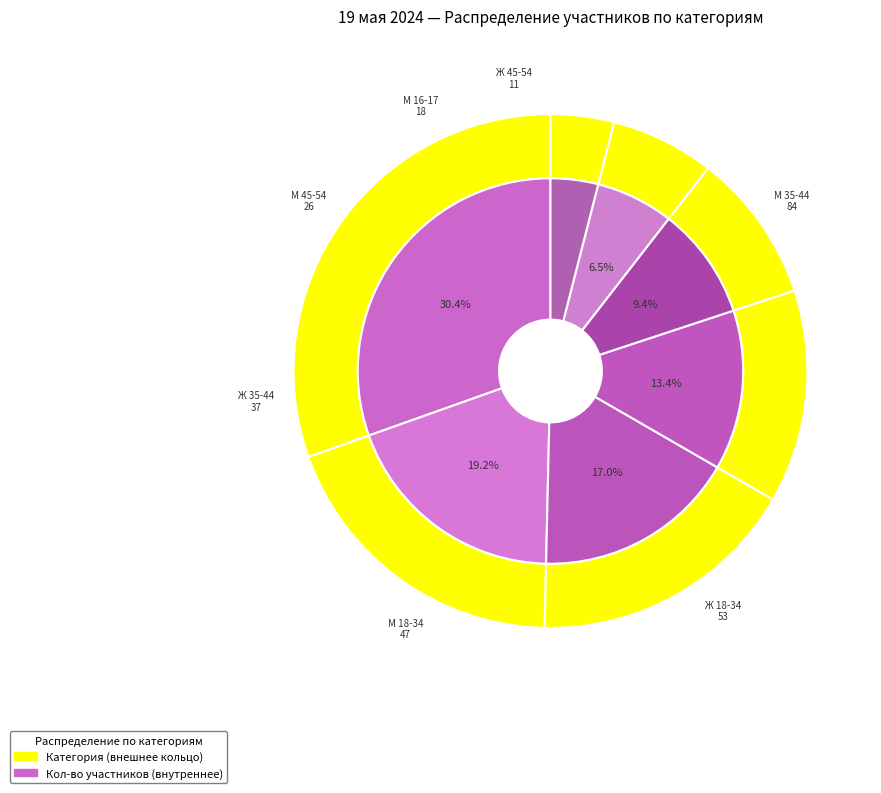

Which slice is the smallest?

Ж 45-54